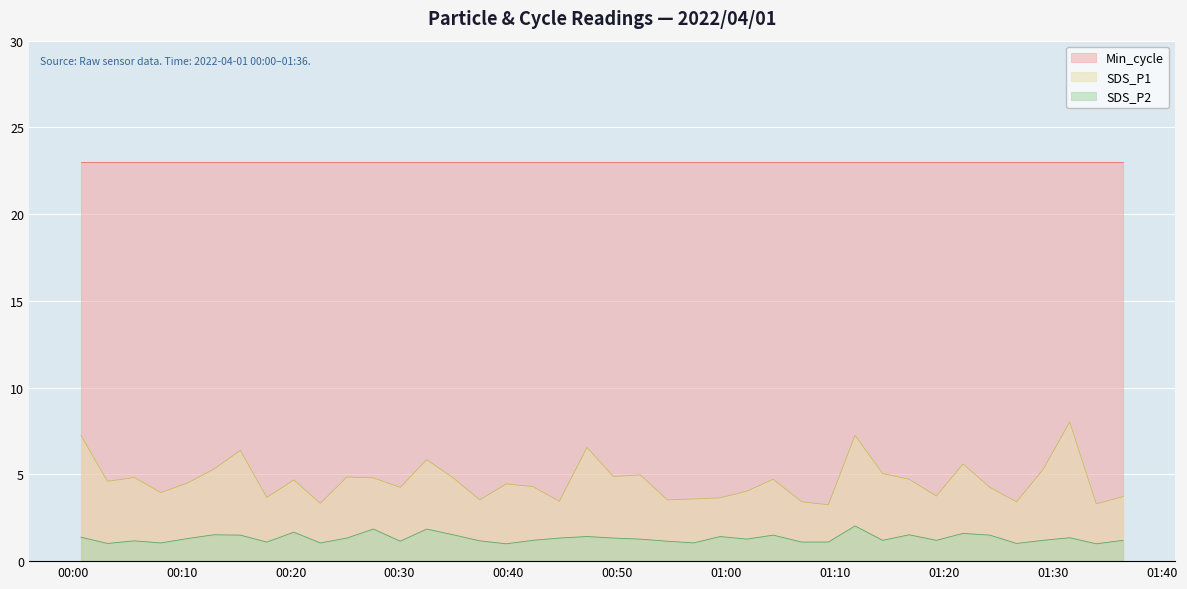

At which category is the sum across all series the highest?

2022/04/01 01:31:33